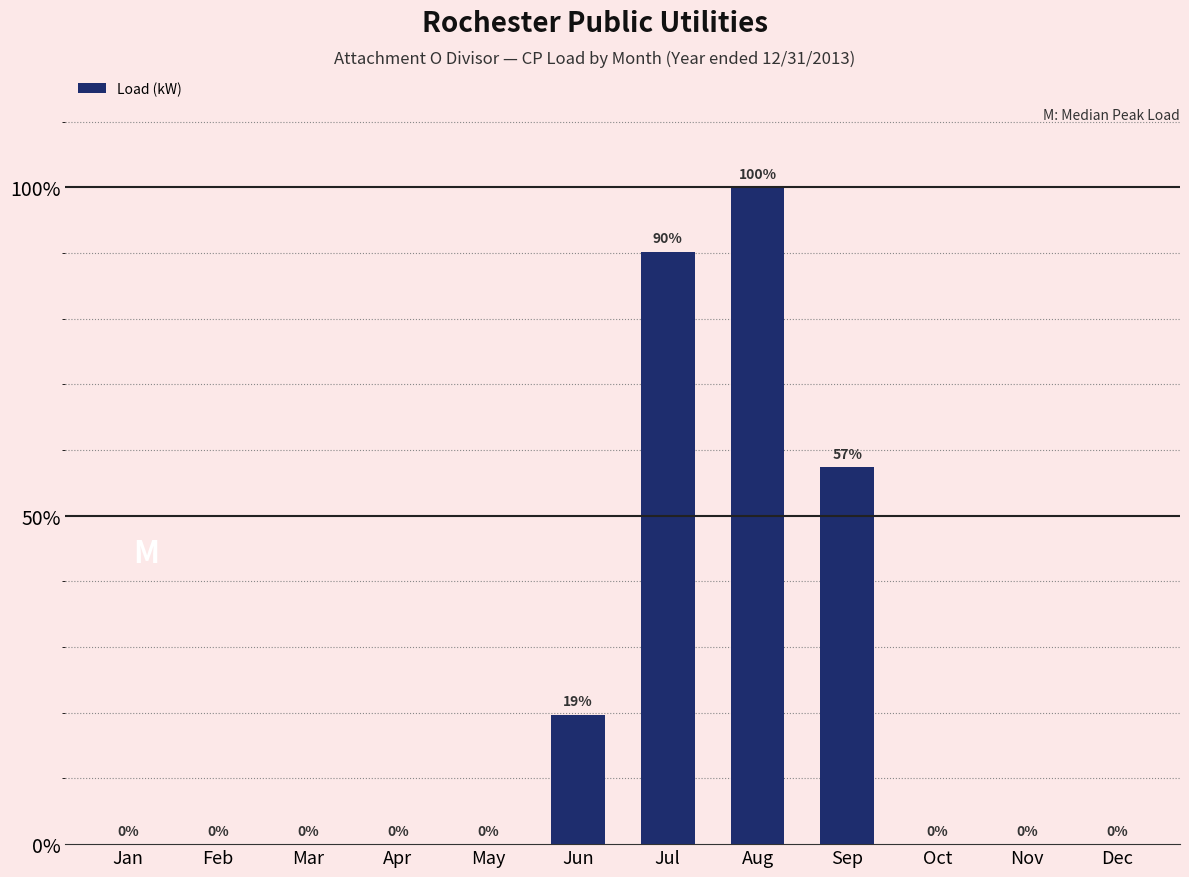

Which label corresponds to the smallest value in the chart?

Jan